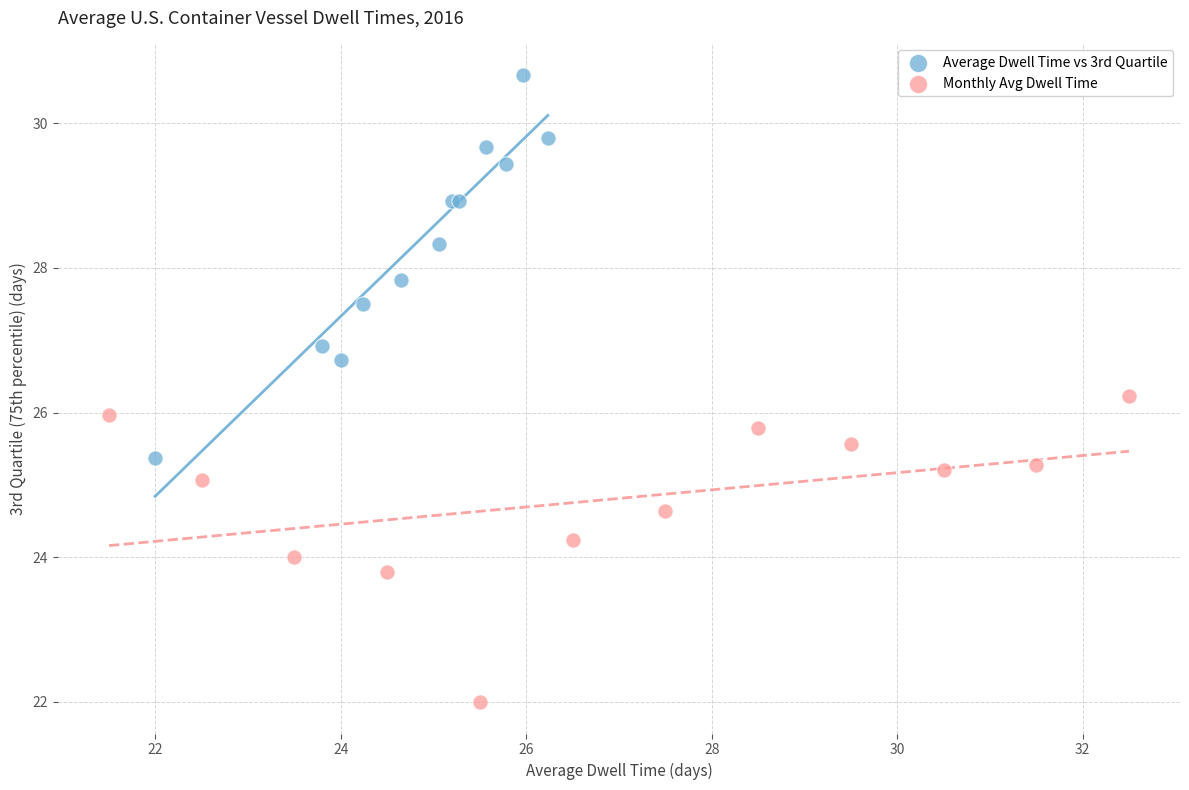

Which series has the widest spread of Y values?

Average Dwell Time vs 3rd Quartile